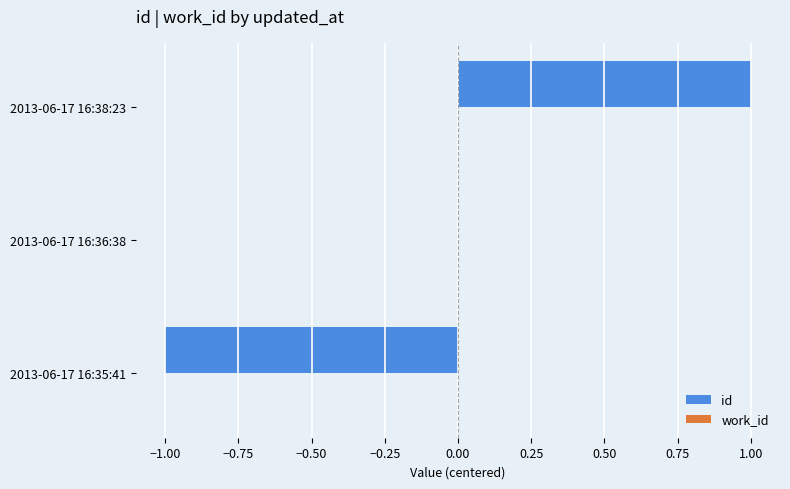

Which category has the highest value across all series?

2013-06-17 16:38:23